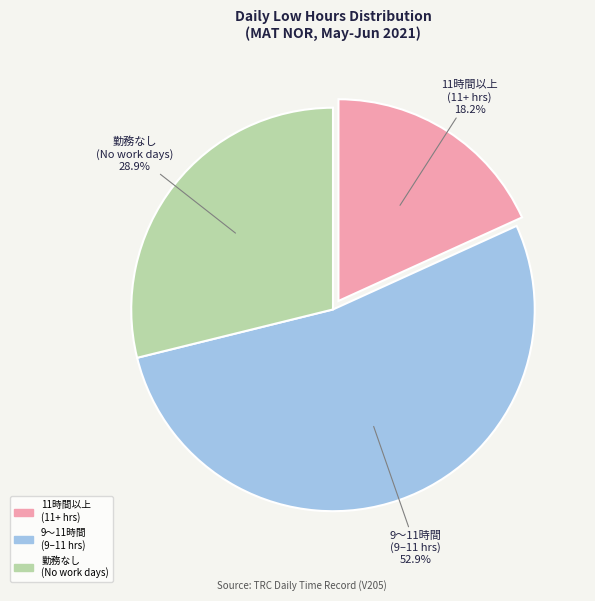

What is the ratio of the value at 9〜11時間 (9–11 hrs) to the value at 11時間以上 (11+ hrs)?

2.9